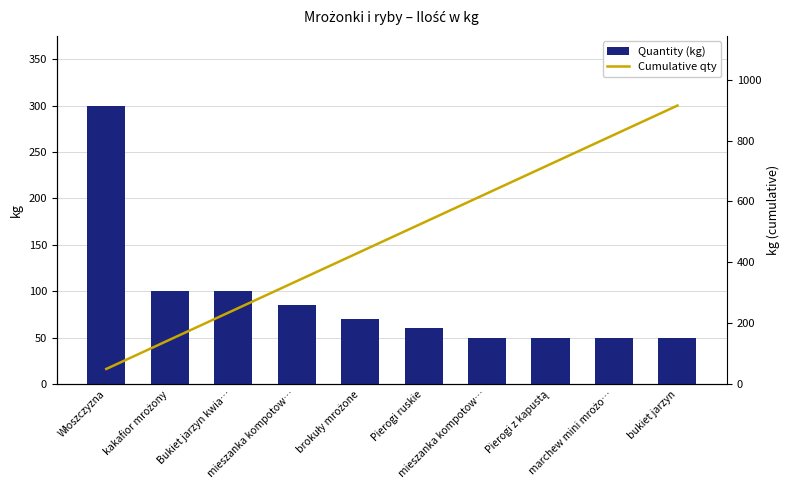

At which label is Cumulative qty closest to 482?

brokuły mrożone